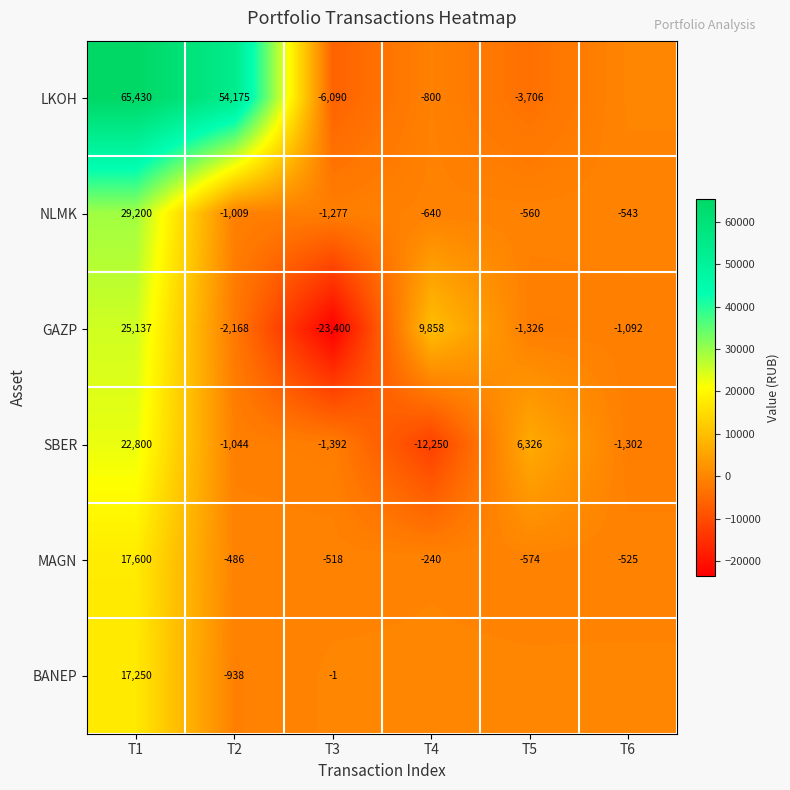

What is the difference between the maximum and minimum values in the GAZP series?

48537